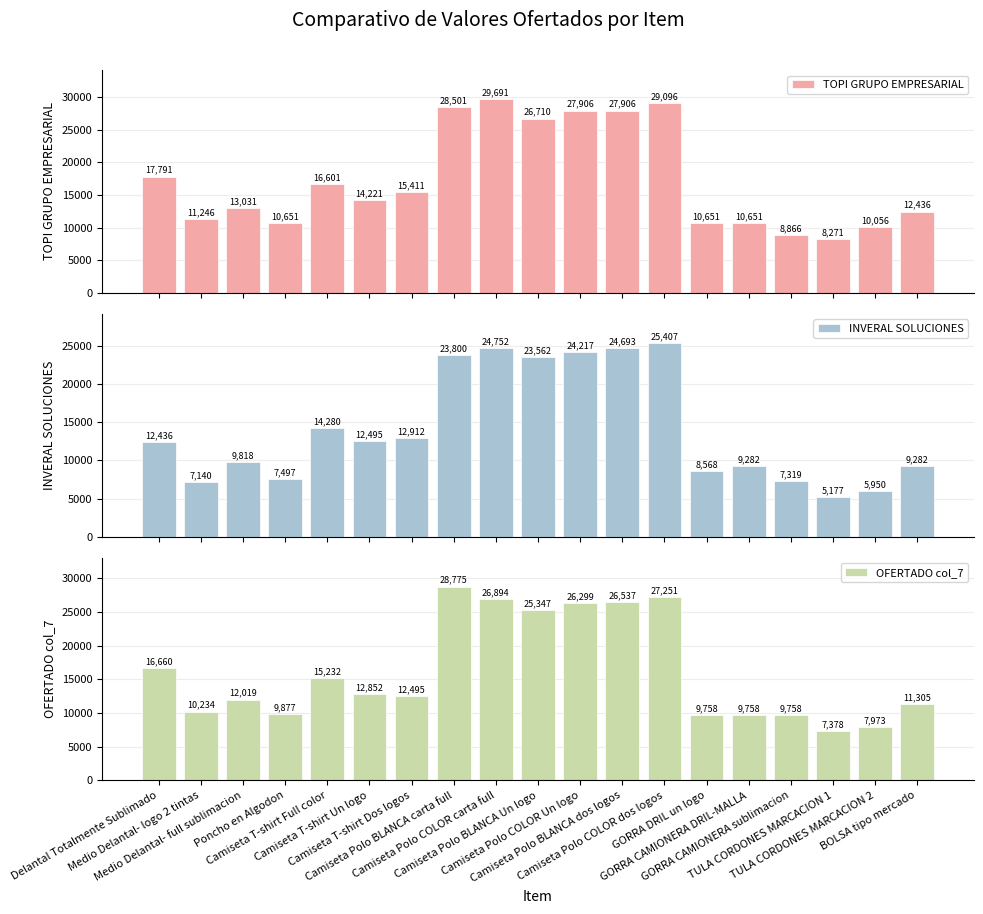

The value of INVERAL SOLUCIONES at Poncho en Algodon is 7497. True or false?

True